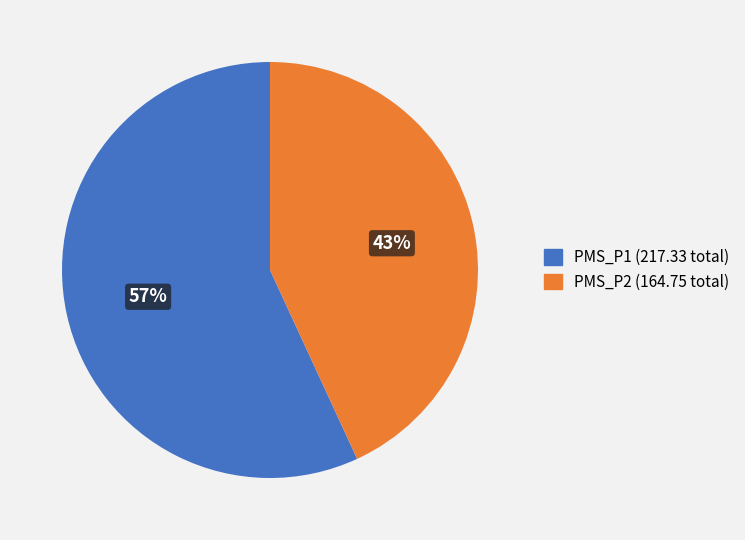

How many segments does this pie chart have?

2